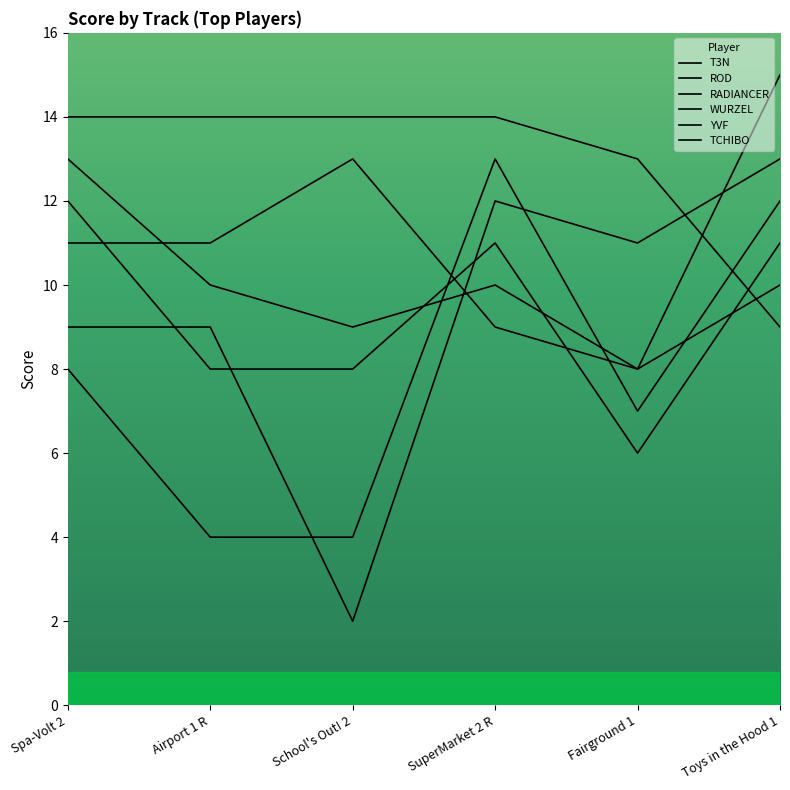

Between which two adjacent categories do WURZEL and YVF first intersect?

School's Out! 2 and SuperMarket 2 R